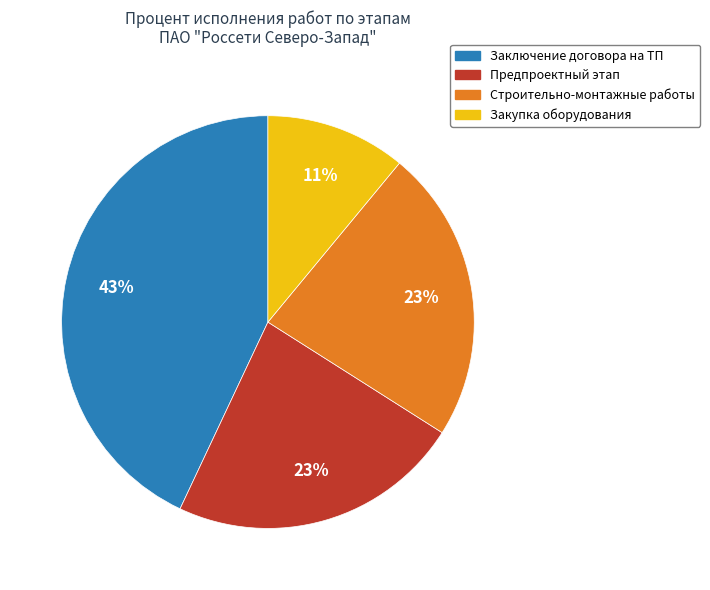

Is there any slice that represents more than half of the pie?

No